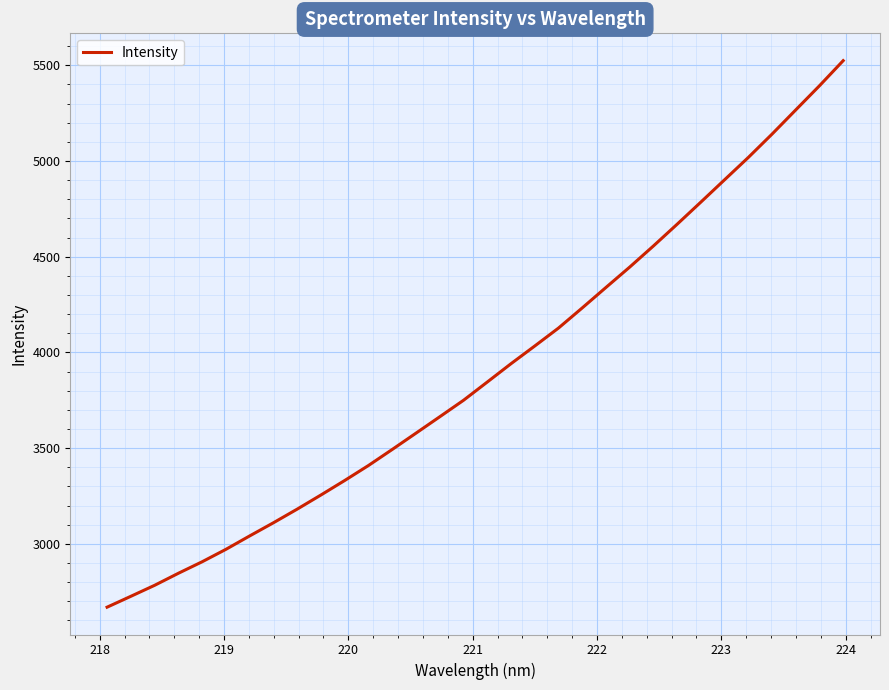

What is the difference between the maximum and minimum values?

2855.2